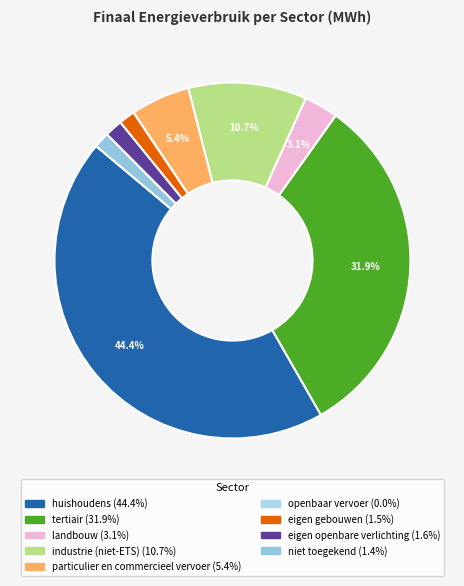

To the nearest percent, what is the average slice percentage?

11%